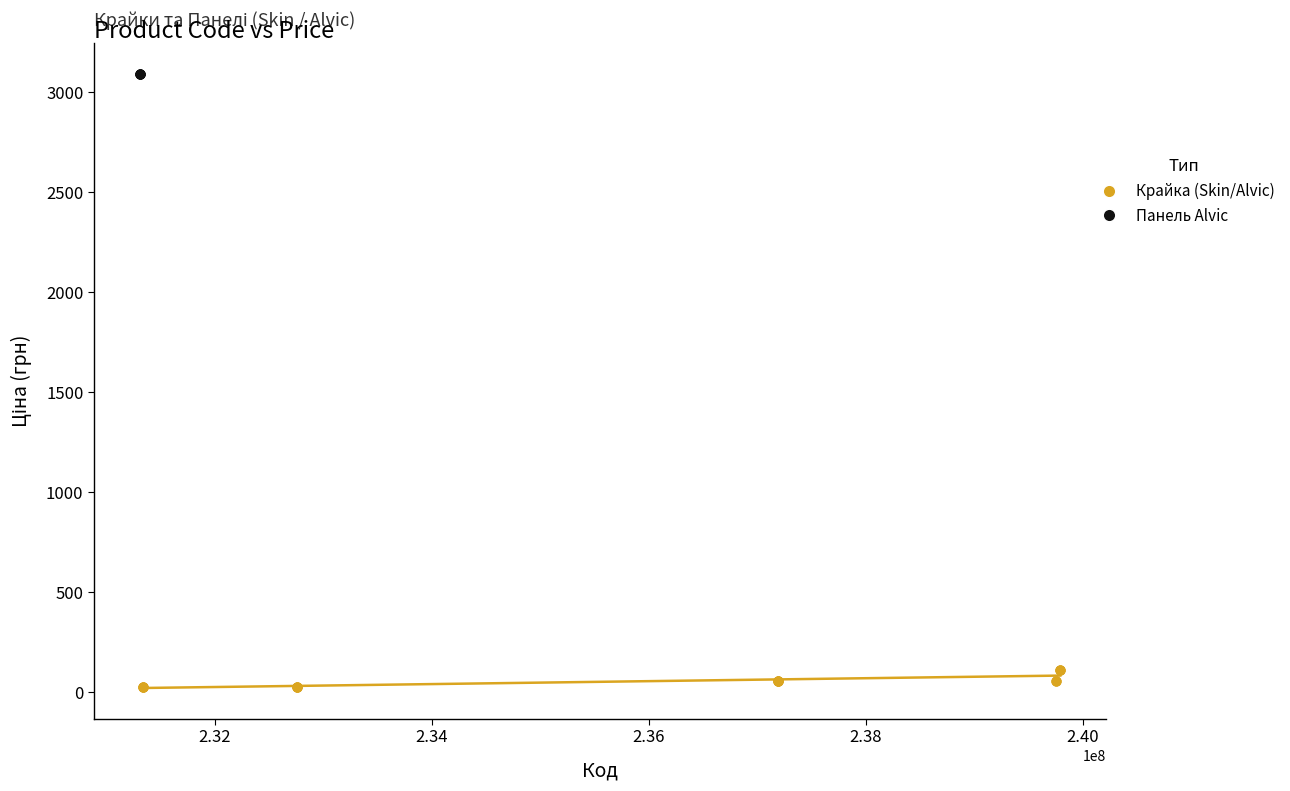

Which series contains the highest Y value?

Панель Alvic